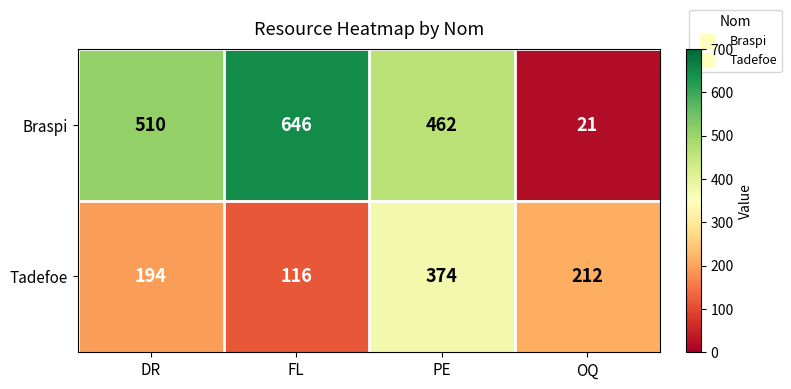

Reading left to right, extract all data points from this chart.

Braspi: 510	646	462	21
Tadefoe: 194	116	374	212